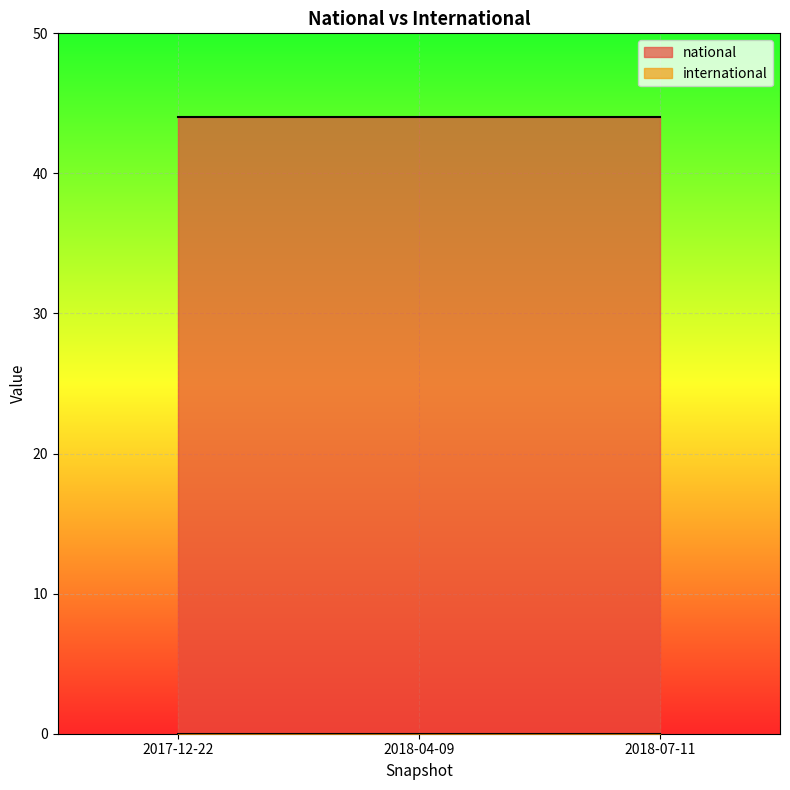

At which category is the sum across all series the highest?

2017-12-22